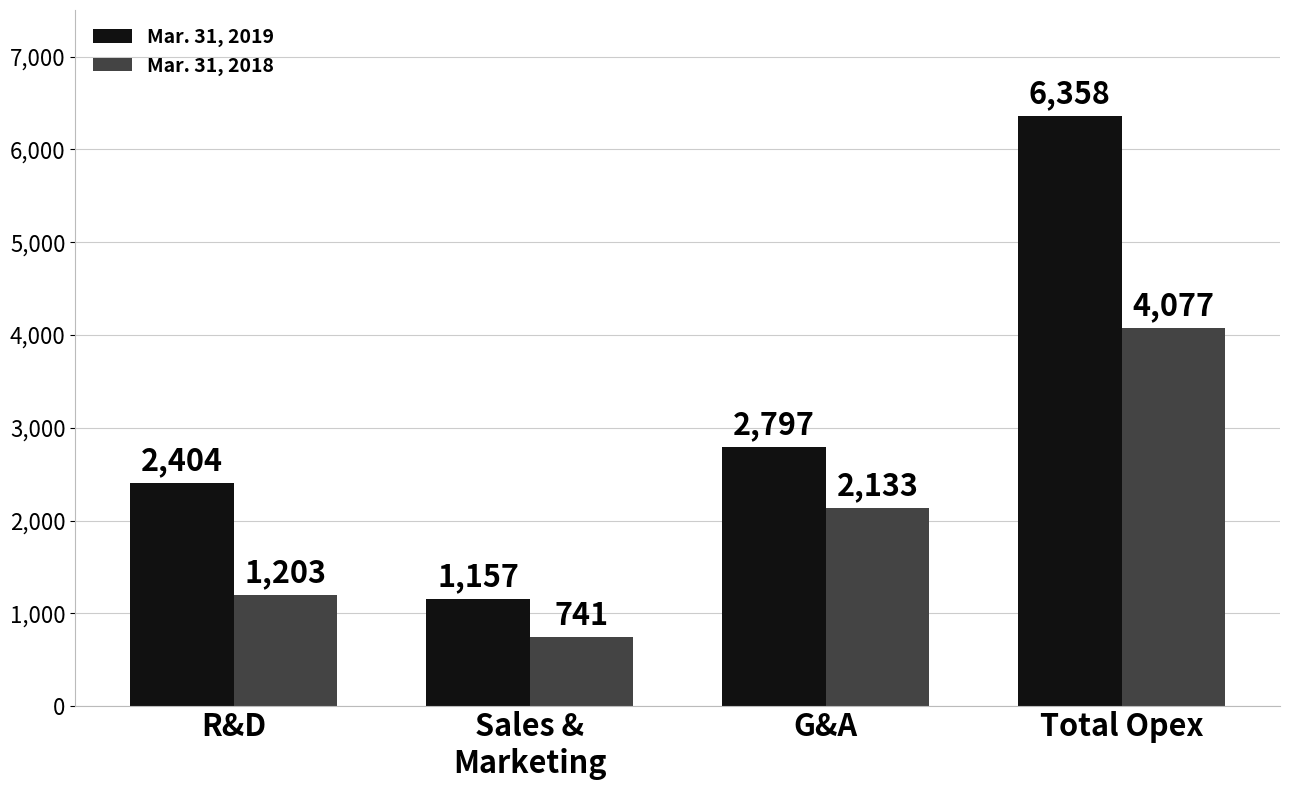

Reading left to right, list all the values displayed in this chart.

Mar. 31, 2019: 2404	1157	2797	6358
Mar. 31, 2018: 1203	741	2133	4077